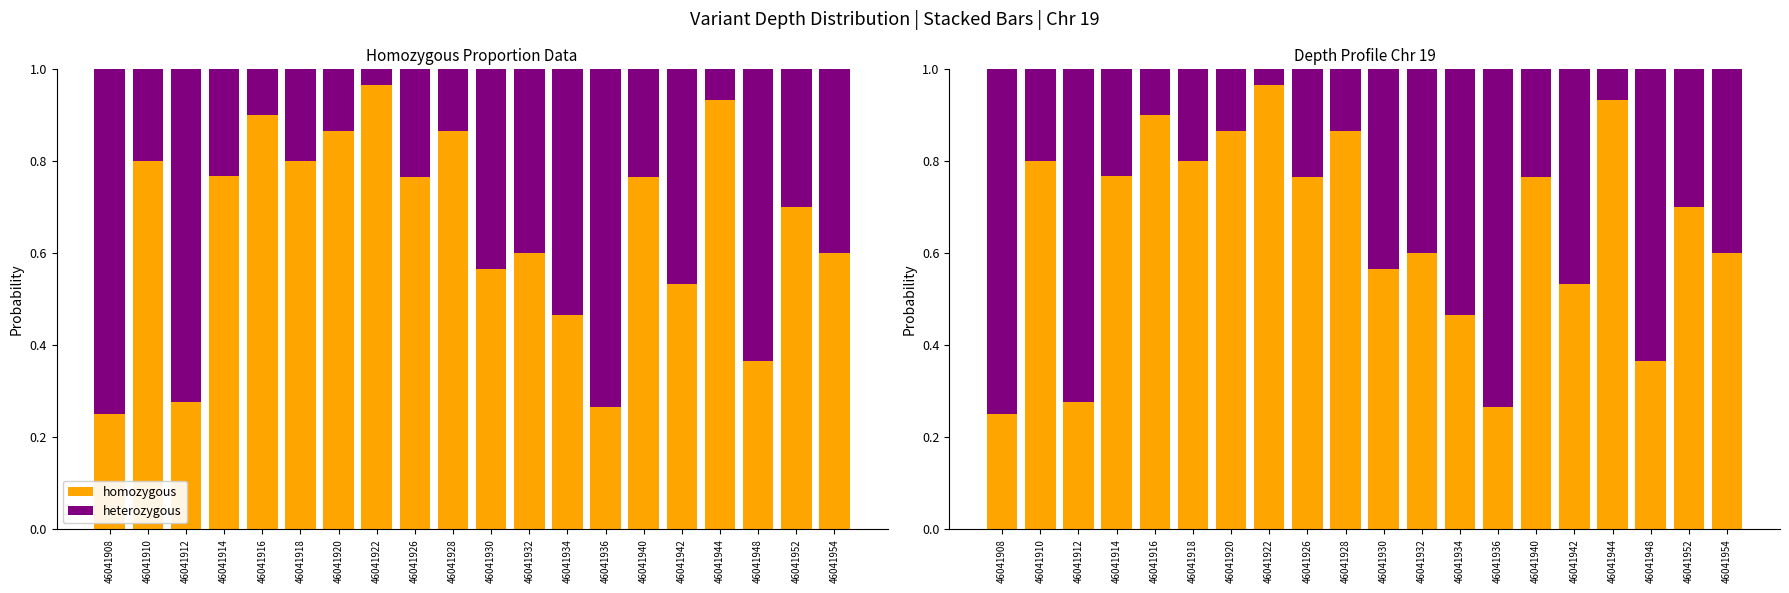

How many bars are there in total?

40